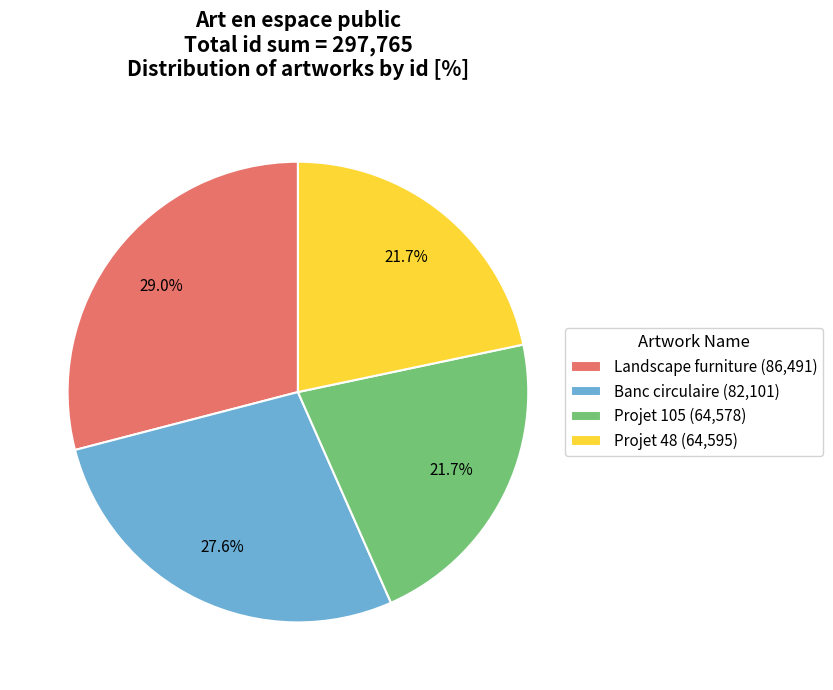

Is it true that Banc circulaire is 16% of the pie?

False